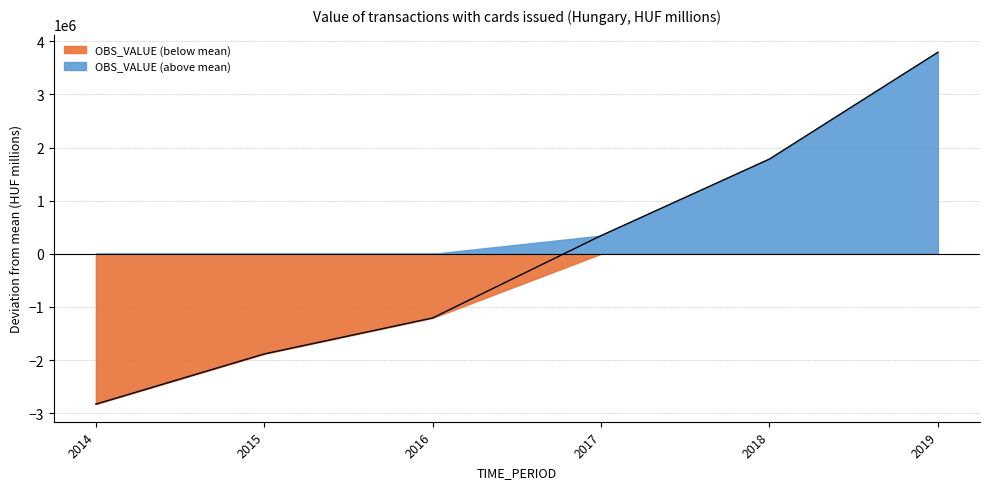

Does the chart display data point markers on the line(s)?

No